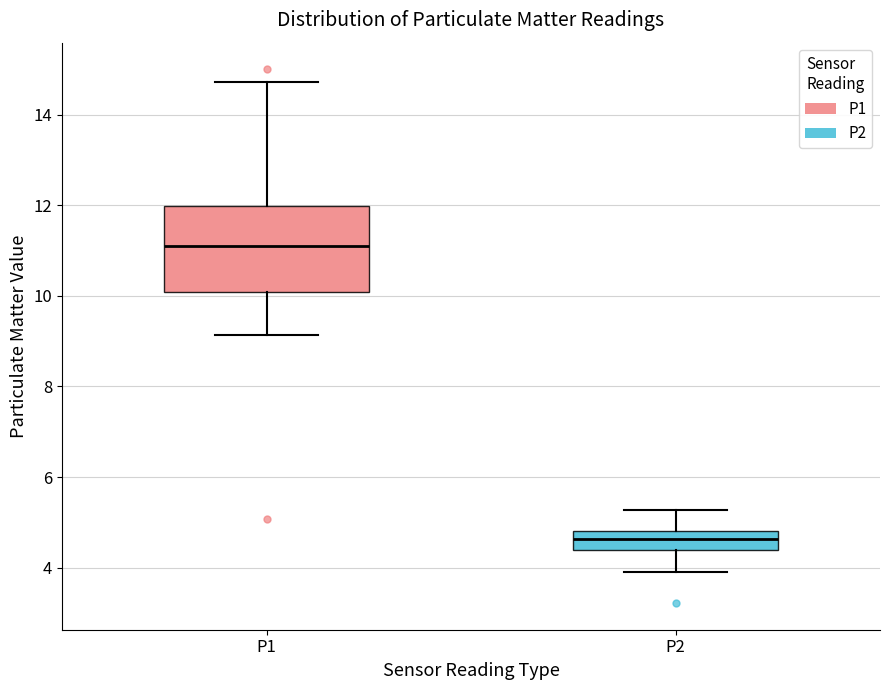

Reading left to right, transcribe this box plot: for each box, give where its median line is, the range the box spans, and where its two whiskers end, as read against the y-axis. The values are not printed on the chart, so give them approximately, as read against the axis.

P1: median 11.2, box 10.0 to 12.0, whiskers 9.2 to 14.8
P2: median 4.6, box 4.4 to 4.8, whiskers 4.0 to 5.2